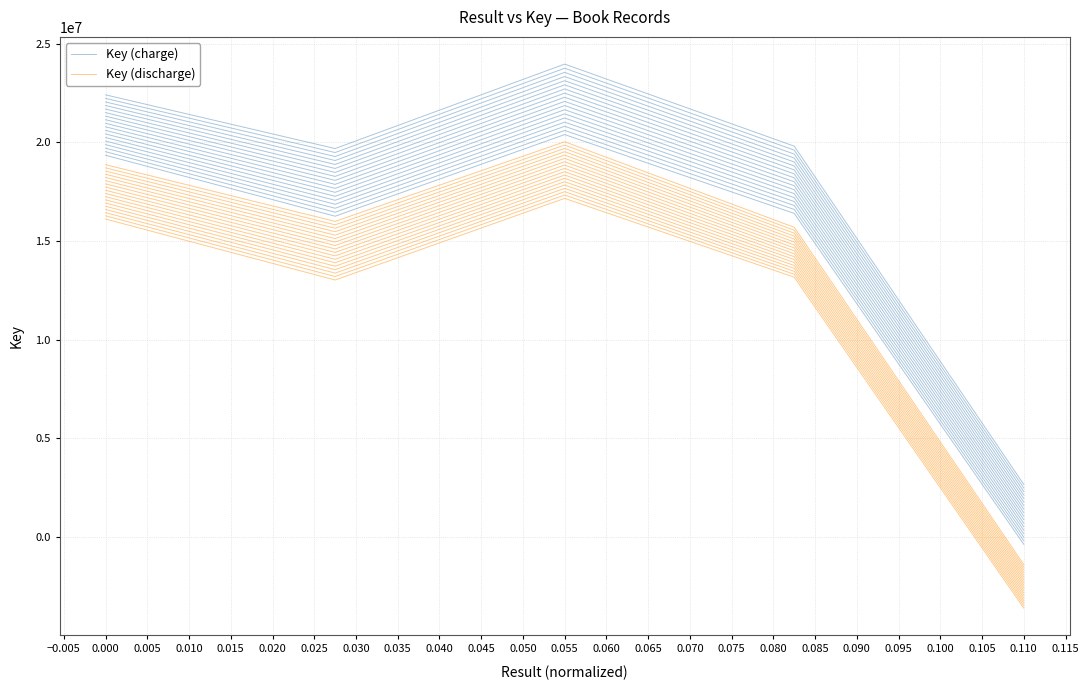

The Key (discharge) series shows 7299001 at 0.000. True or false?

False